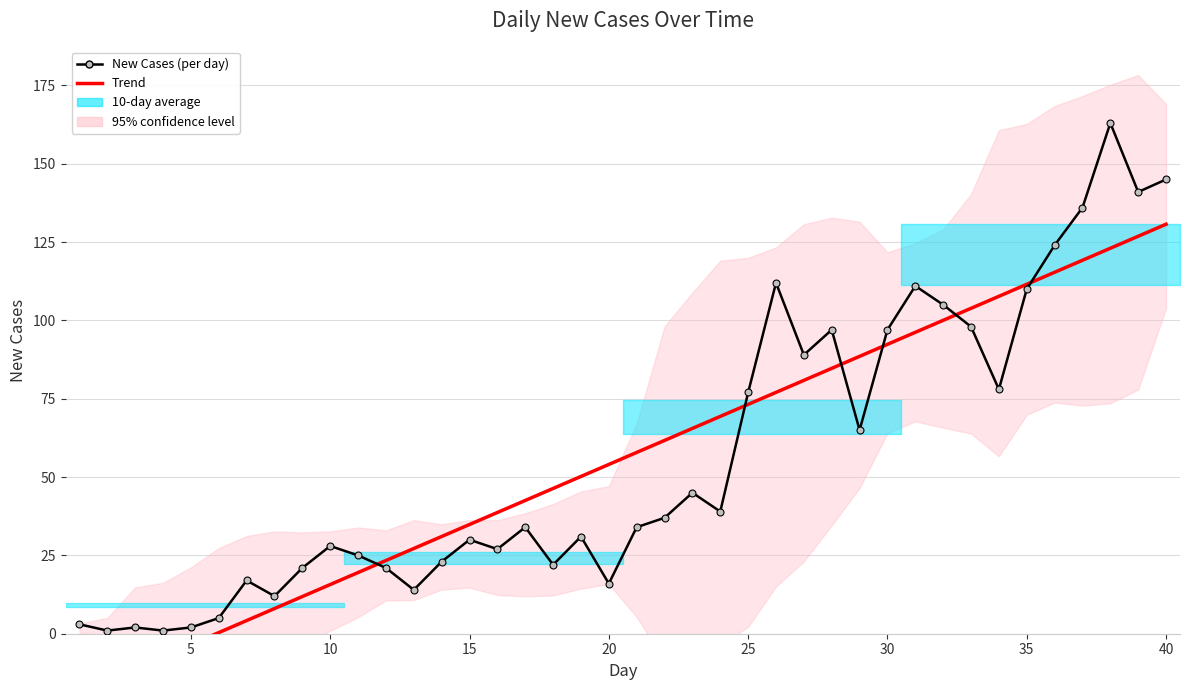

True or false: New Cases (per day) has more than 0 interior local peaks.

True